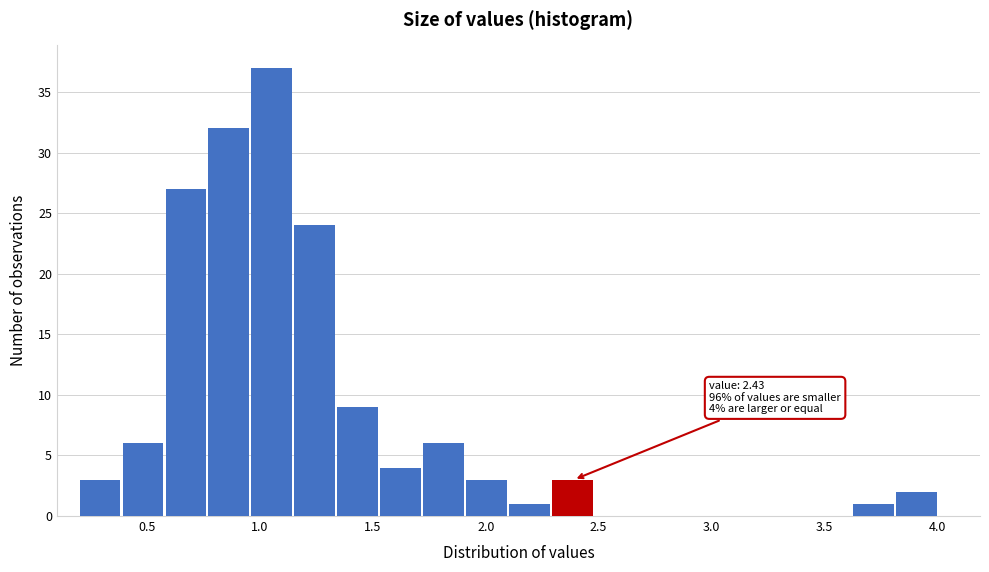

Around what value on the x-axis is the tallest bar? Give the approximate position of its centre, as read against the axis.

1.05